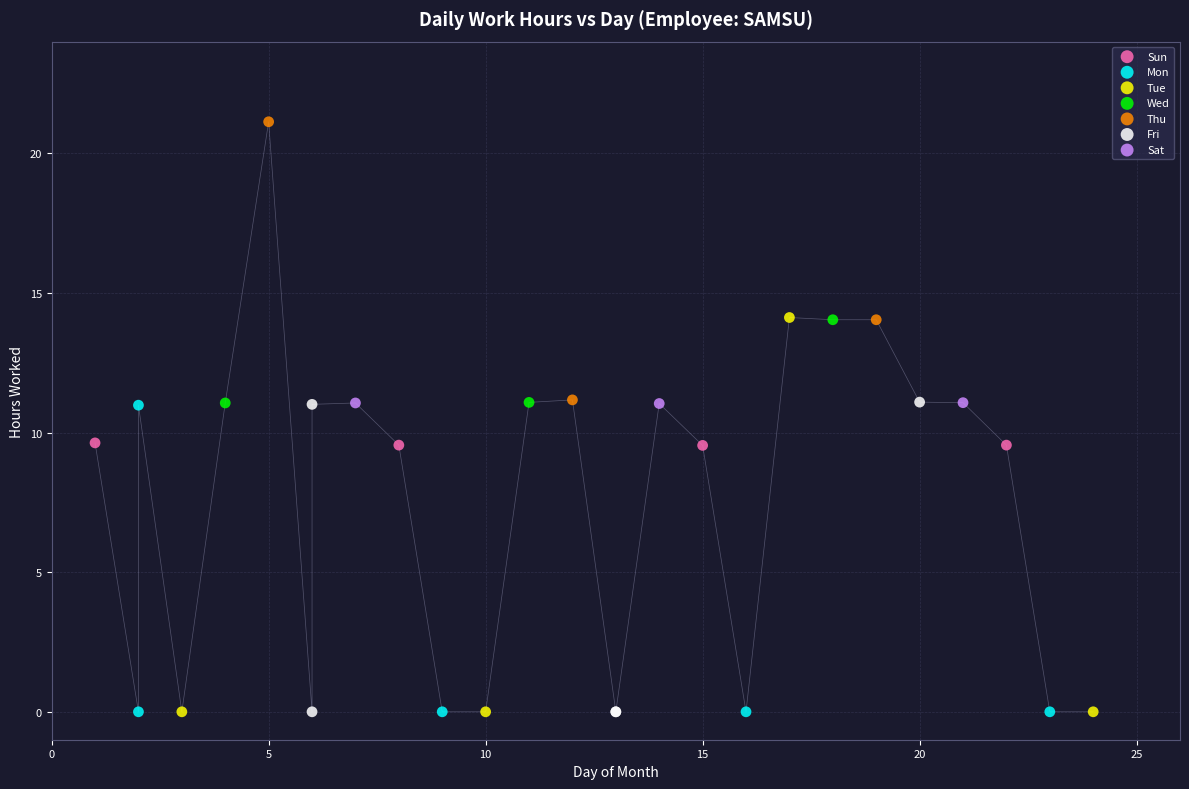

Which series has the widest spread of Y values?

Tue